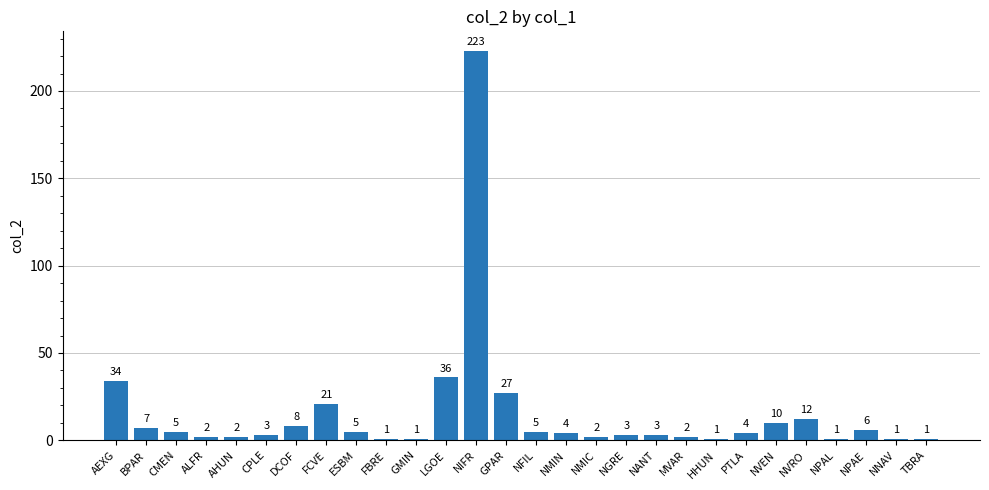

The chart shows a value of 1 at NPAL. True or false?

True